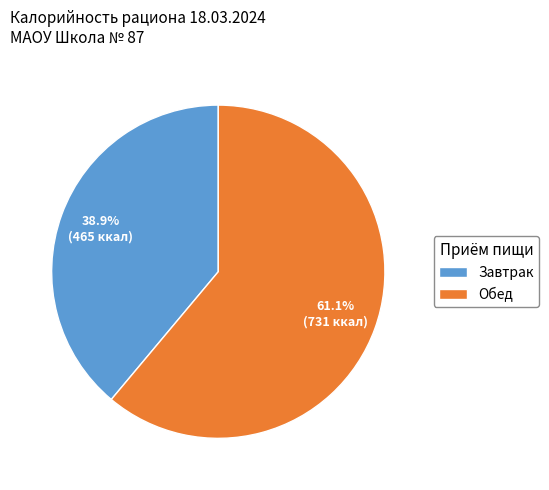

The Завтрак slice represents 31% of the pie. True or false?

False